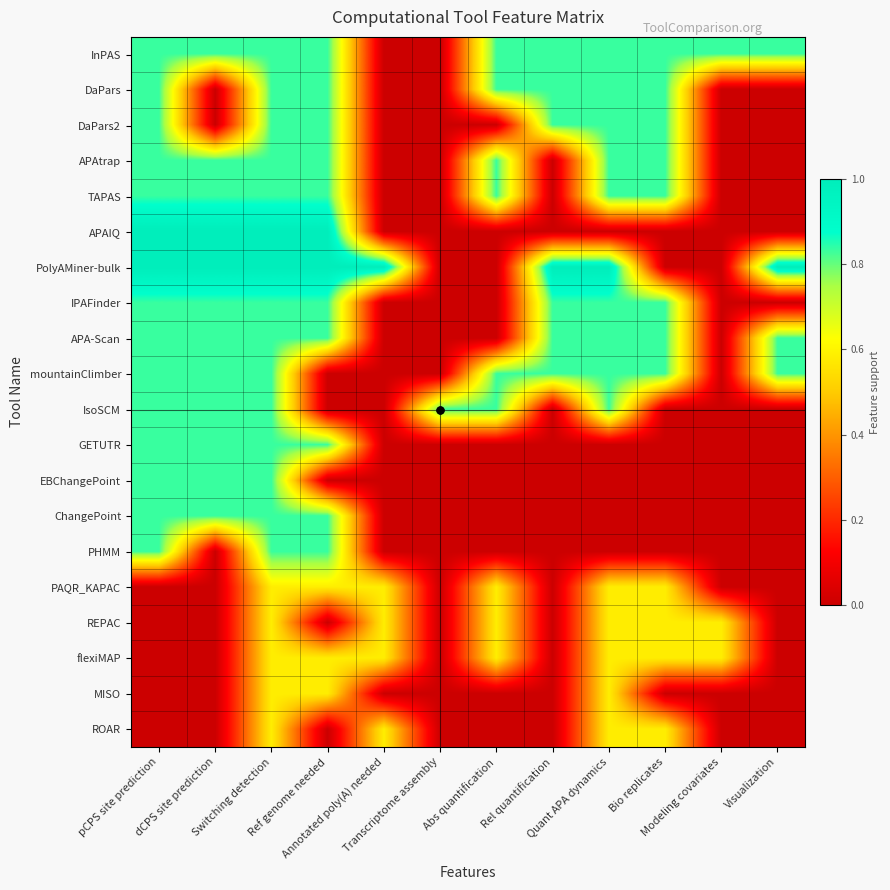

Which series has the largest range (max minus min)?

APAIQ